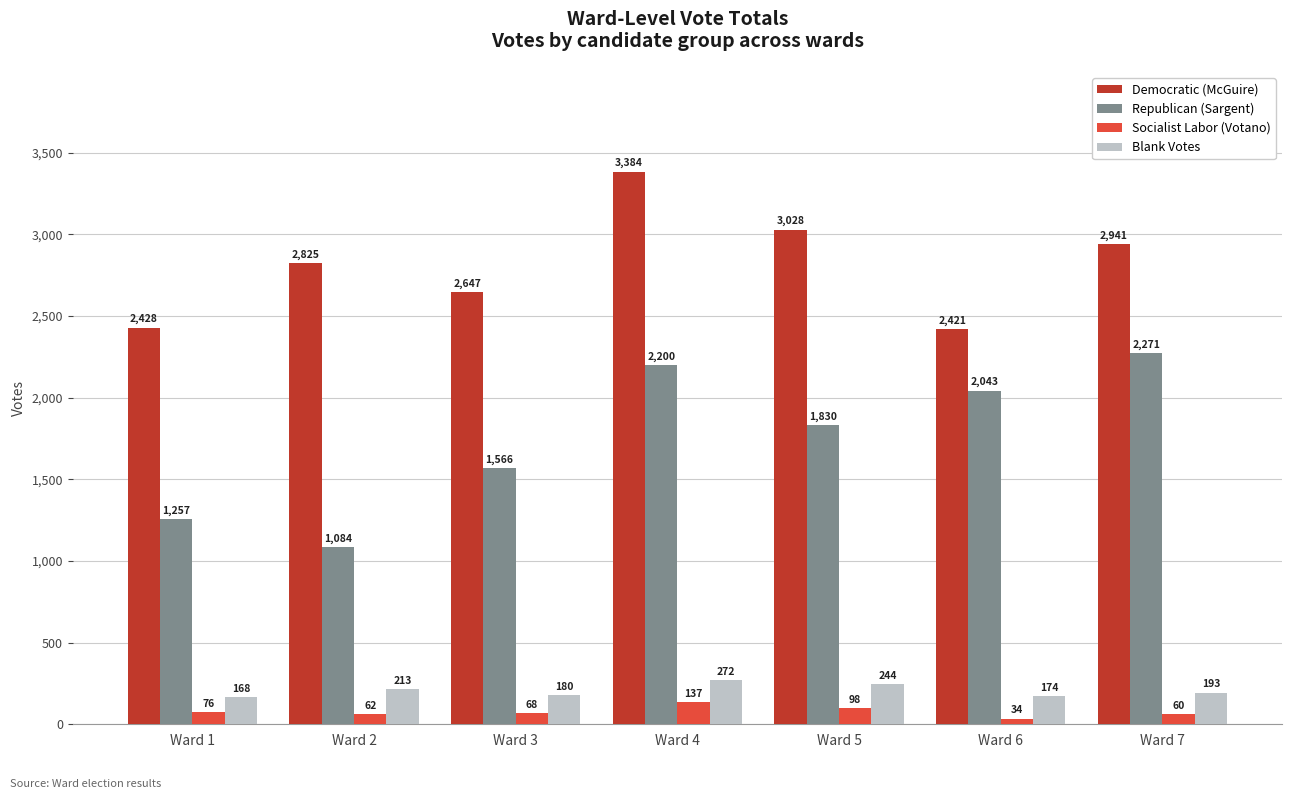

What is the average value of the Democratic (McGuire) series?

2811